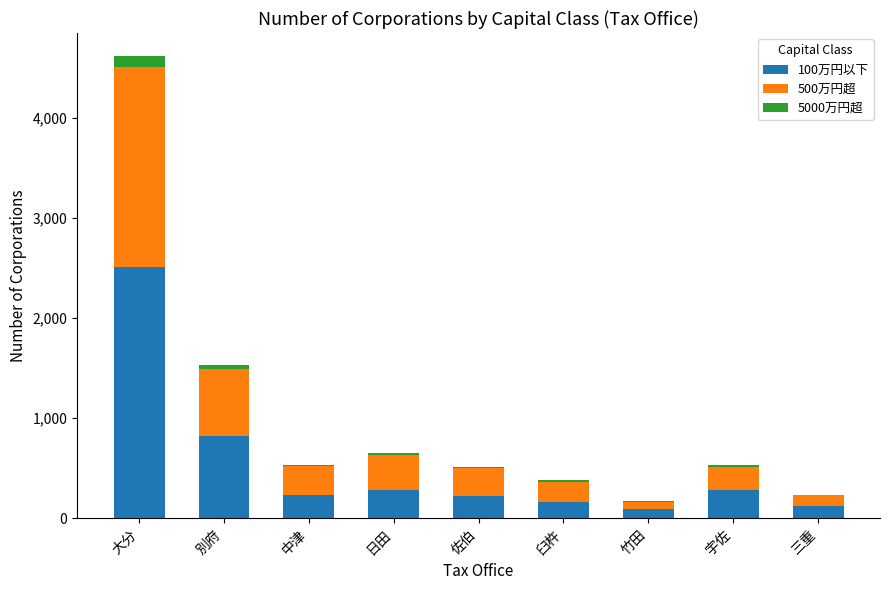

True or false: 100万円以下 has a value of 818 at 別府.

True